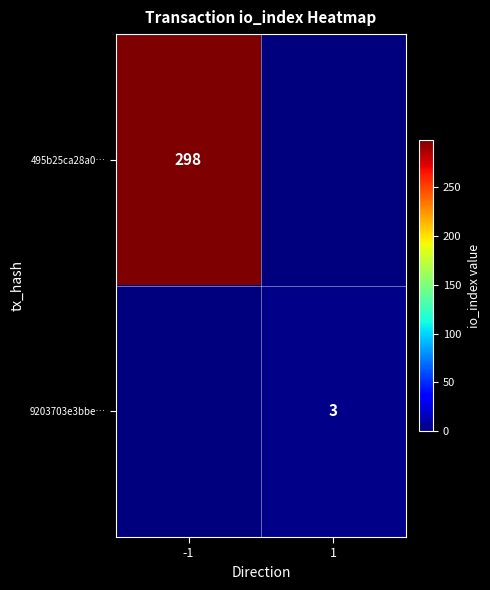

The value of 9203703e3bbe… at 1 is 1. True or false?

False